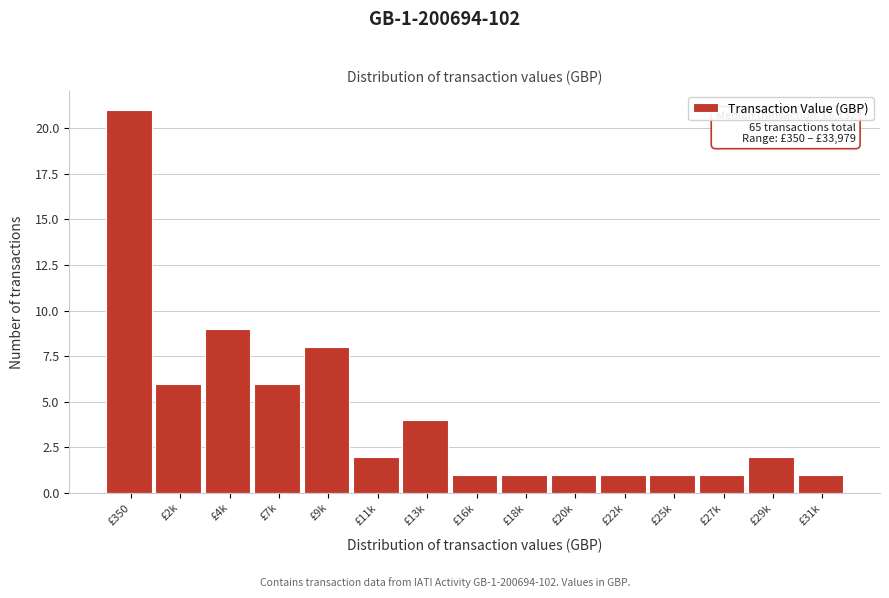

Reading right to left, what are all the values shown in this chart?

1	2	1	1	1	1	1	1	4	2	8	6	9	6	21